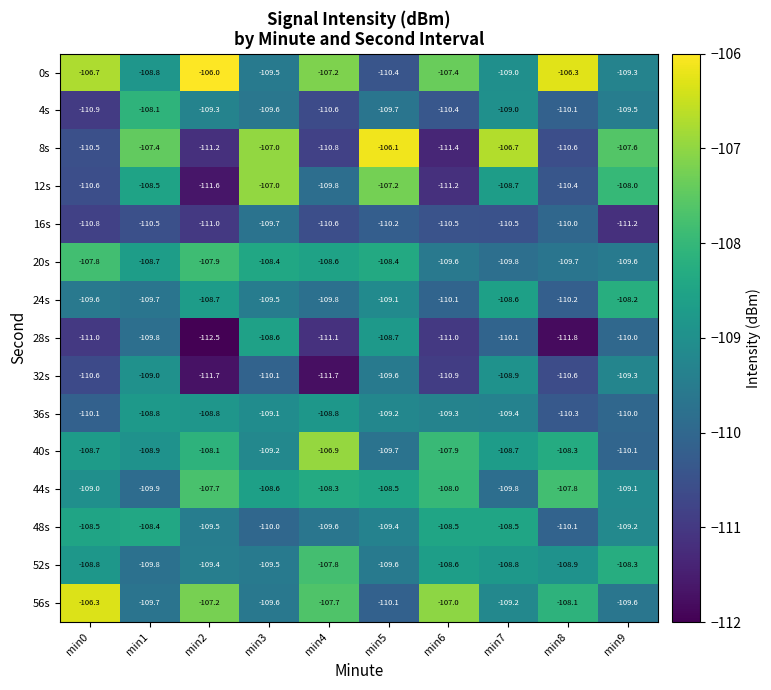

What is the sum of the 12s values at min5 and min4?

-217.0